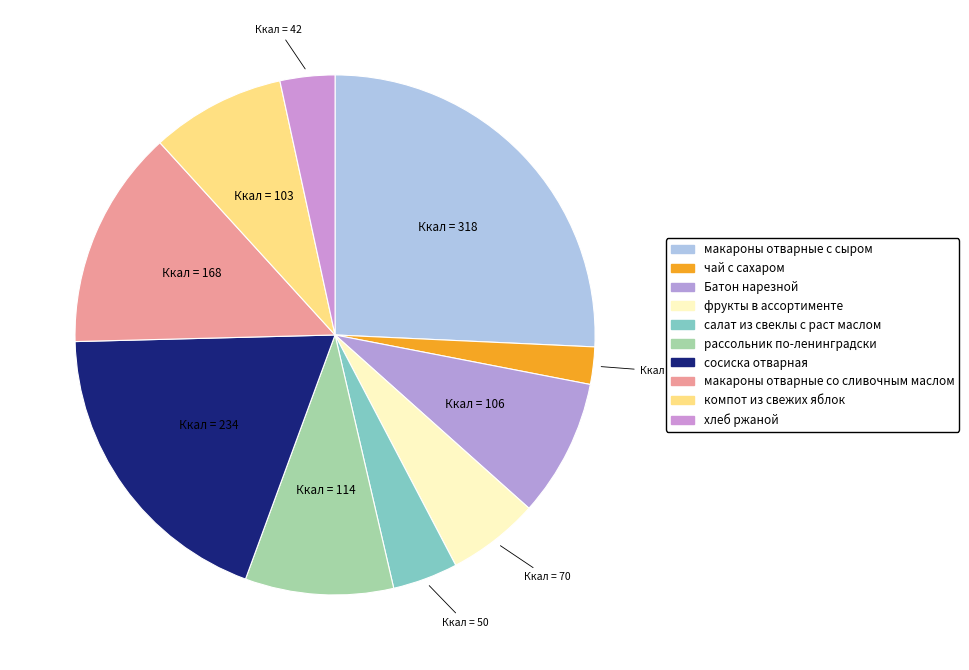

How many segments does this pie chart have?

10